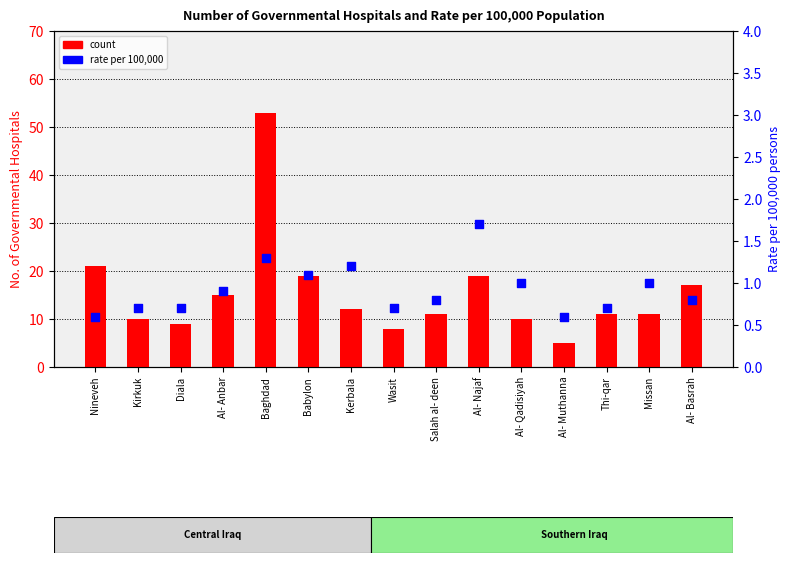

Which series has the widest spread of Y values?

count